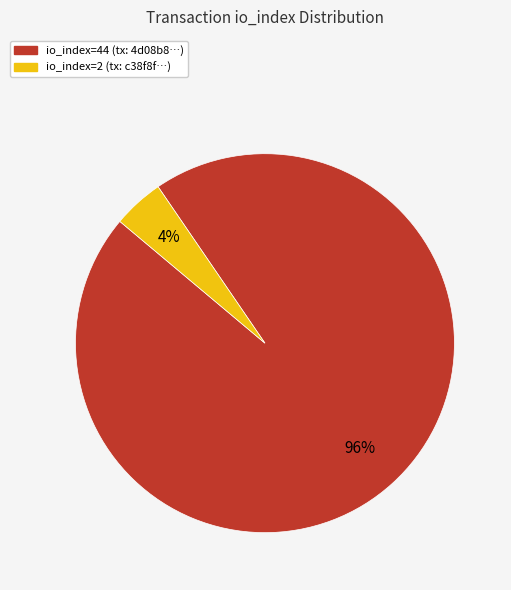

What percentage is the io_index=2 slice, to the nearest percent?

4%